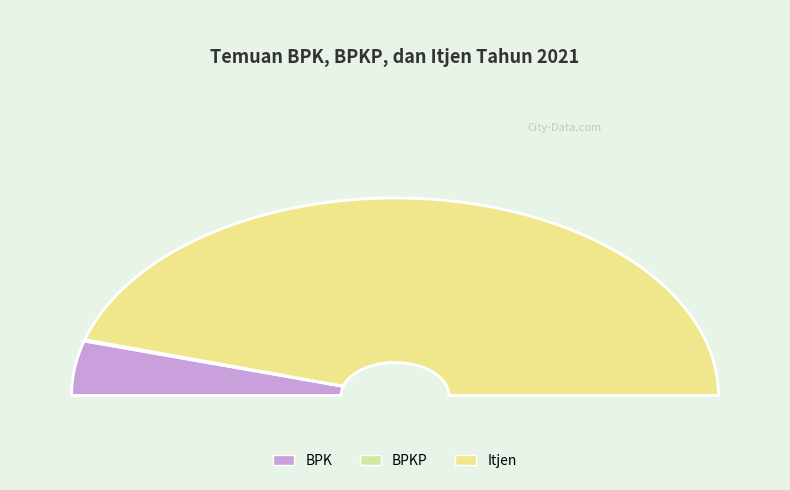

Between BPKP and BPK, which is larger?

BPK